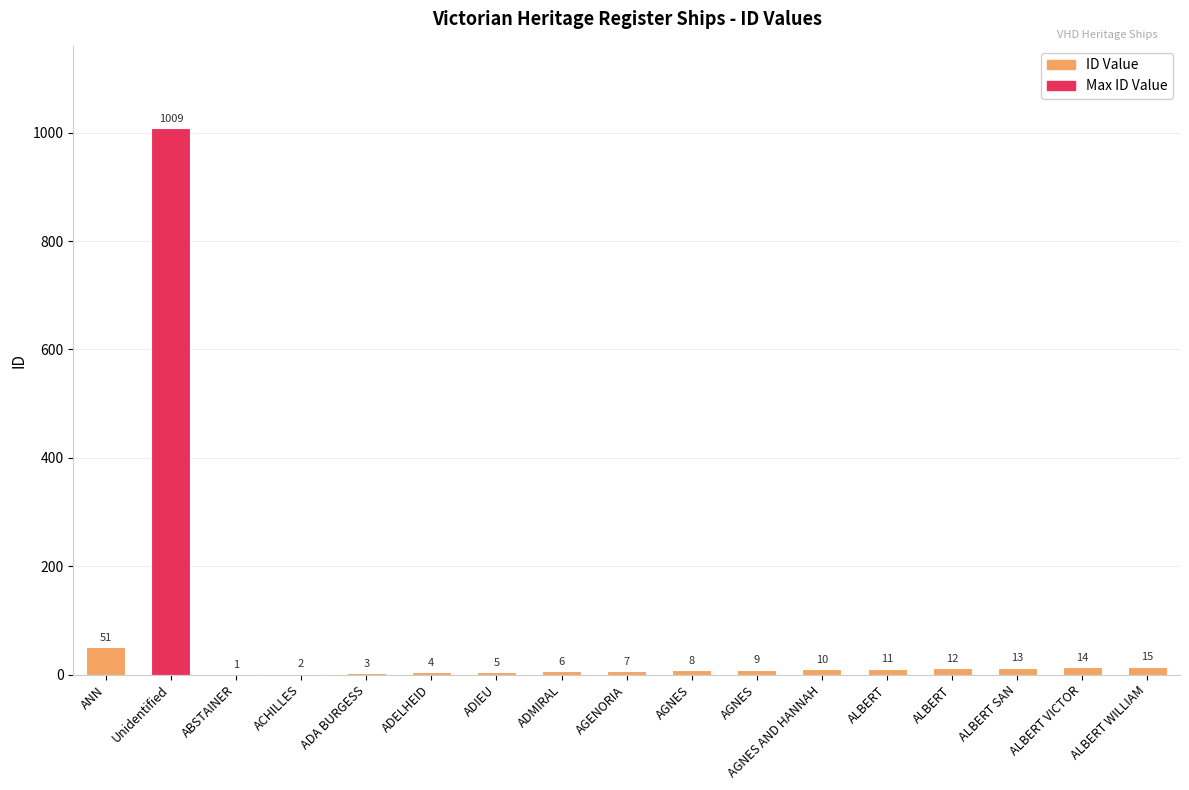

The chart shows a value of 18 at ANN. True or false?

False